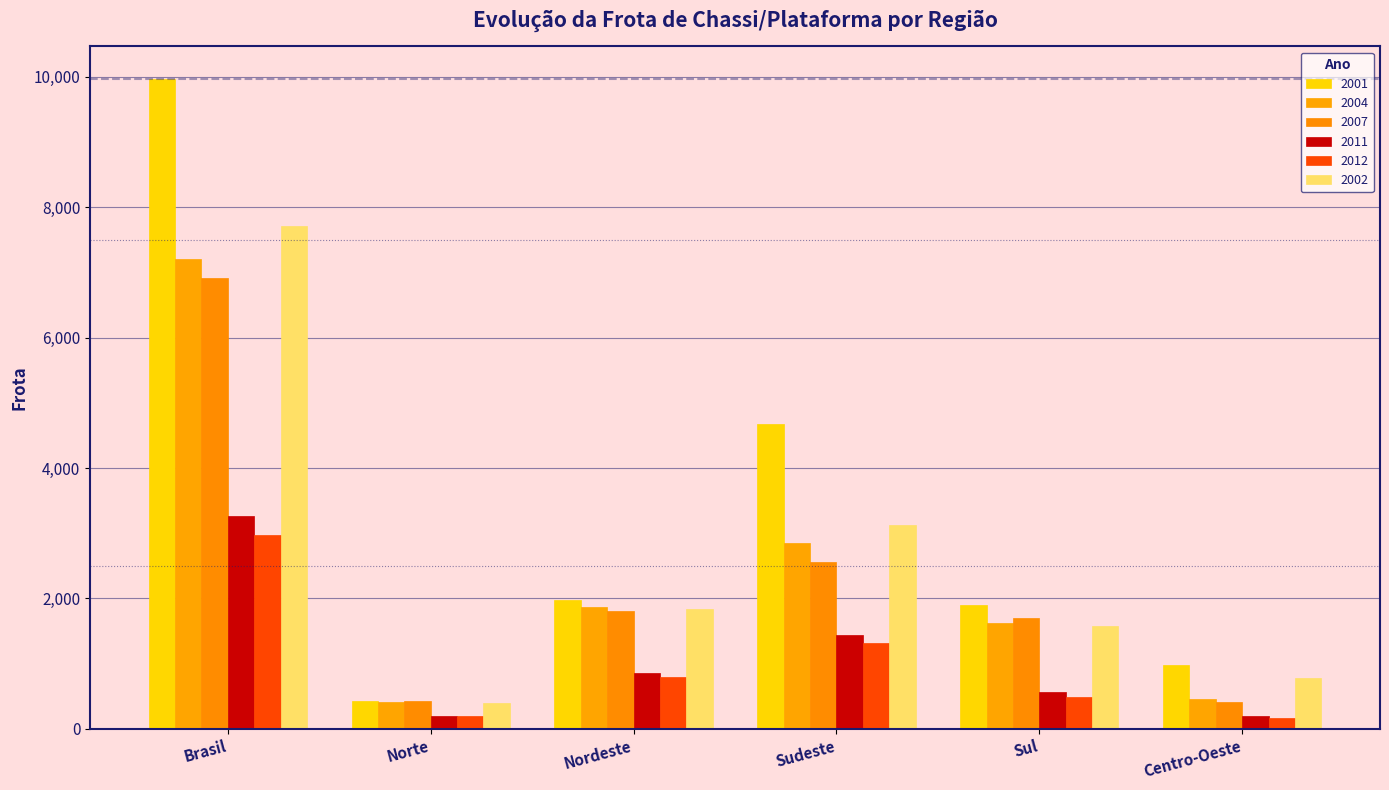

Which series has the widest spread of values?

2001